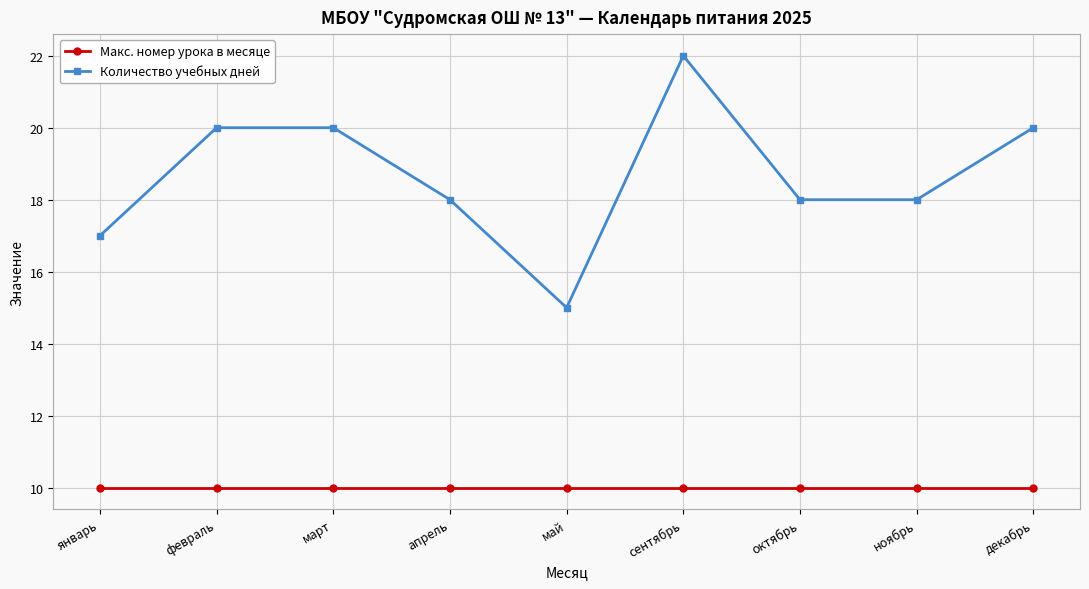

What is the value of the Макс. номер урока в месяце point at the 5th from the left?

10